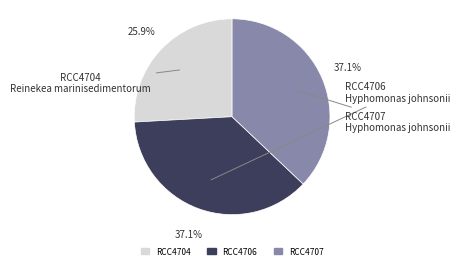

Is there a majority slice in this chart?

No